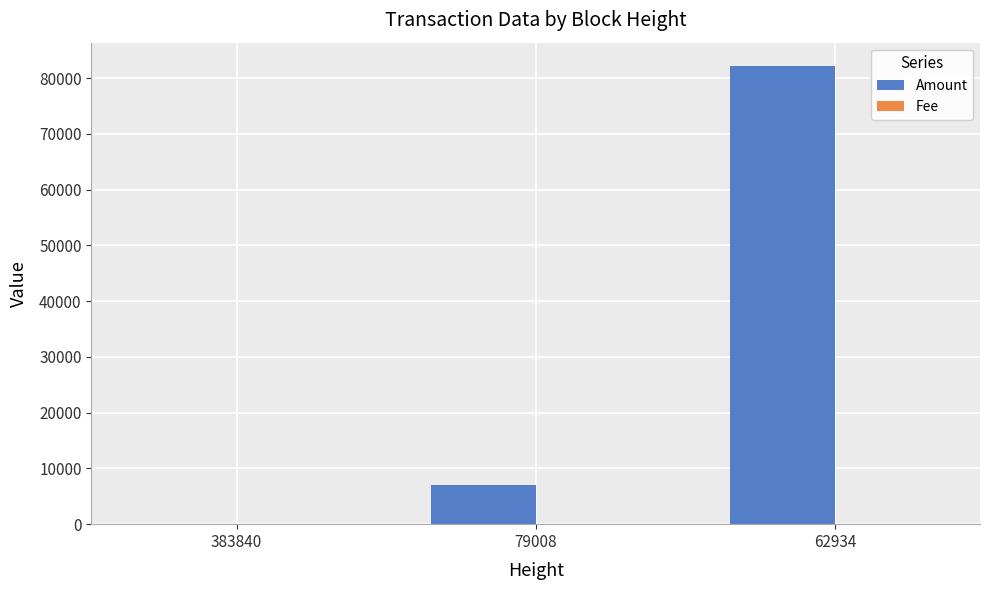

The Amount series shows 0 at 383840. True or false?

True